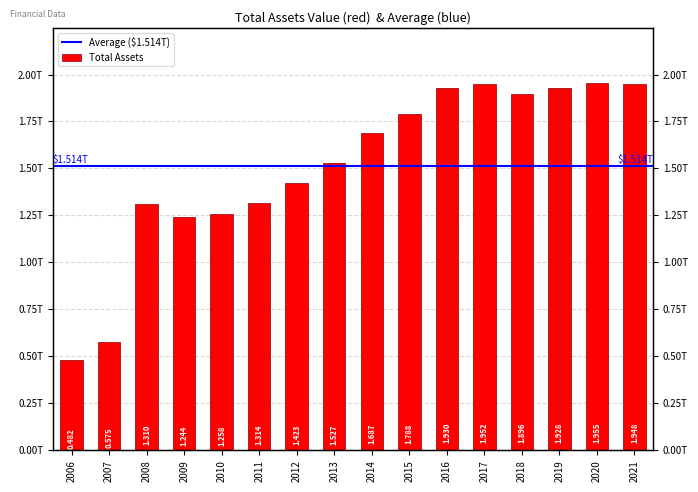

What is the ratio of the value at 2014 to the value at 2011?

1.3